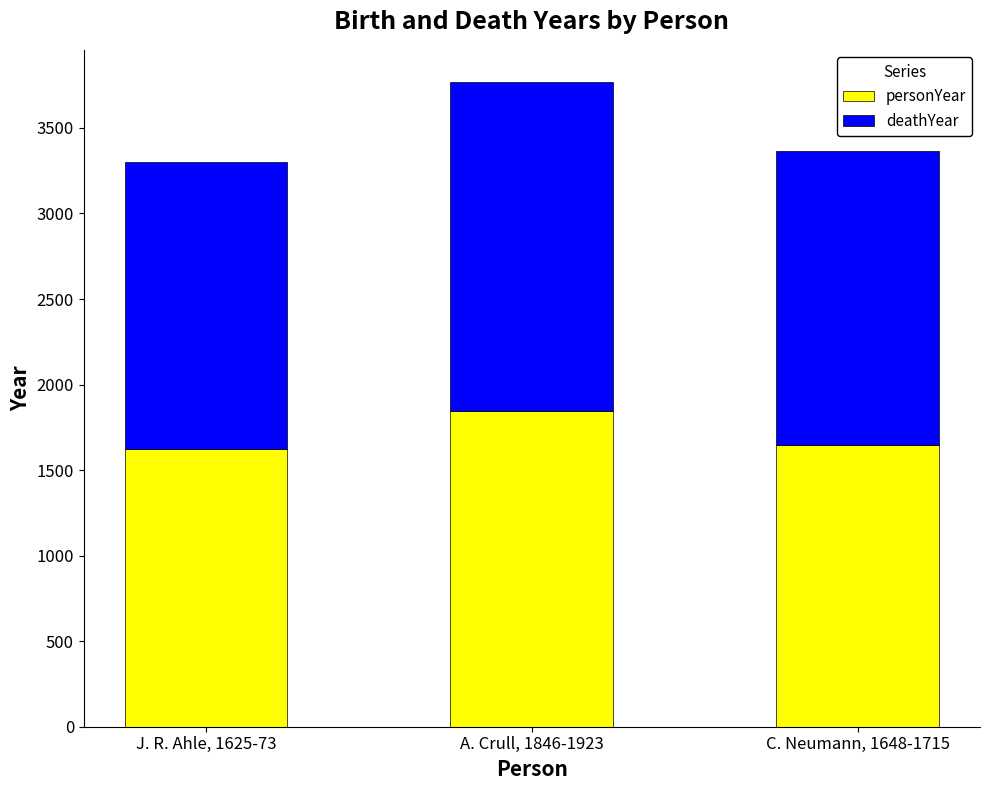

What is the sum of all personYear values?

5118